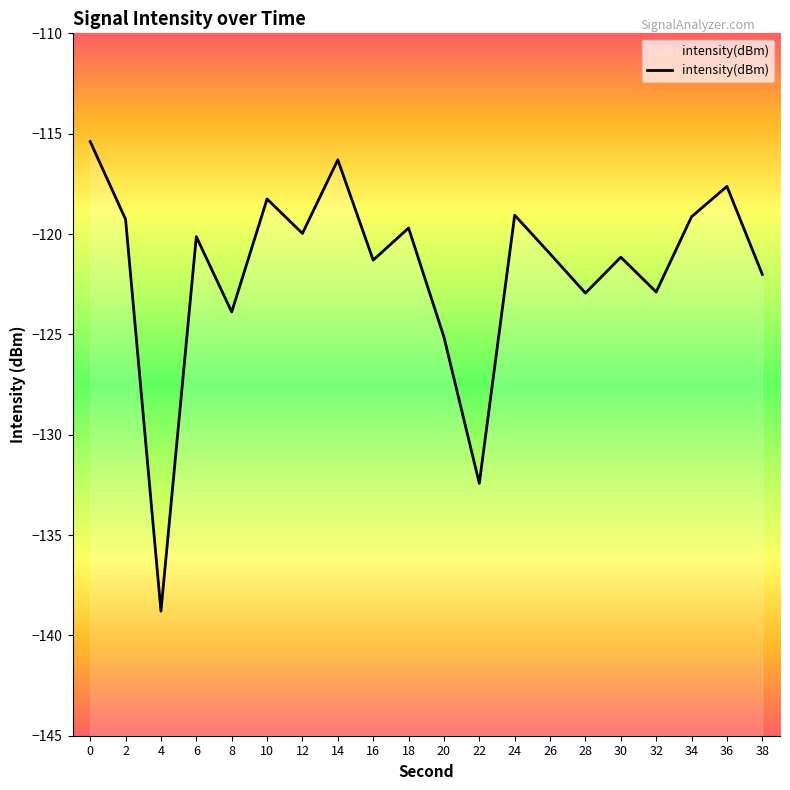

The chart shows a value of -122.0 at 38. True or false?

True